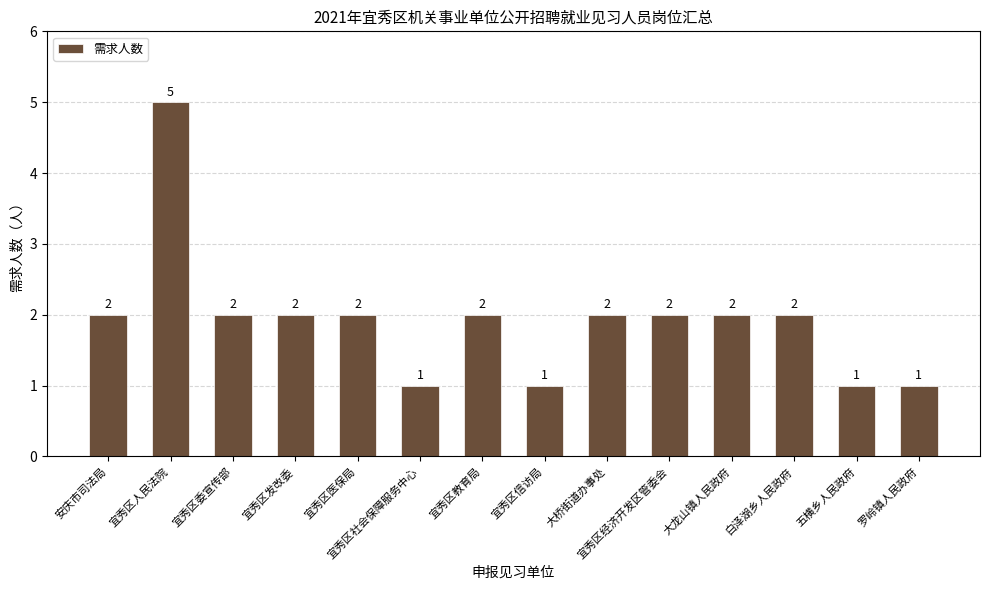

Read the value at 安庆市司法局.

2